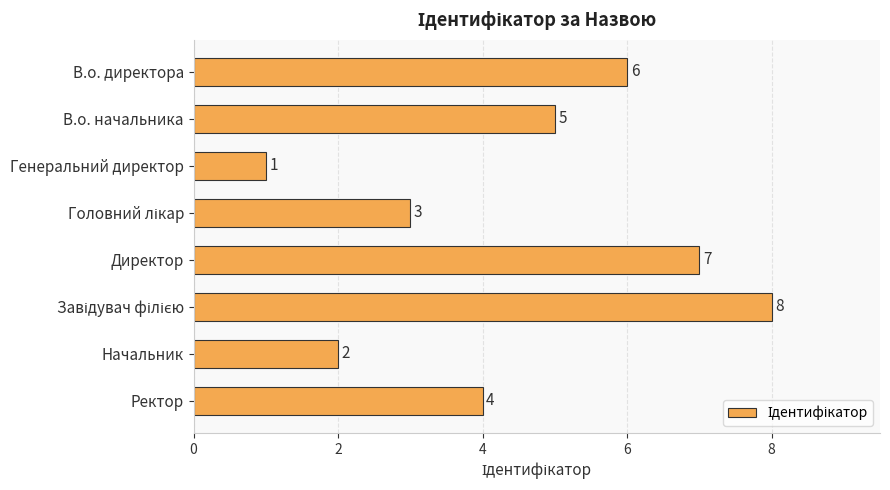

Where is the data nearest to the value 4?

Ректор